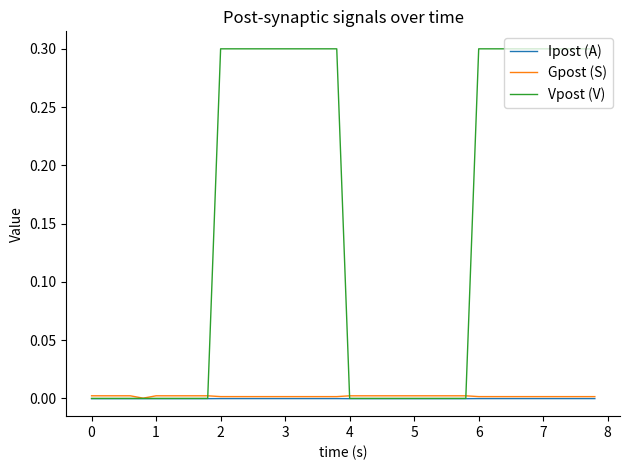

How many lines are shown in the chart?

3